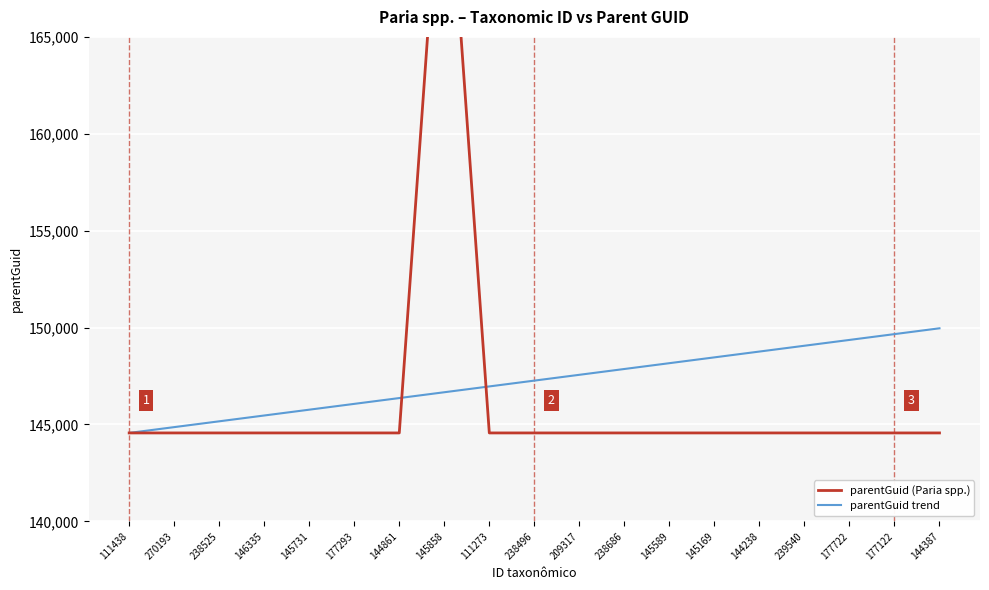

Which has a higher value, 238686 or 145589?

238686